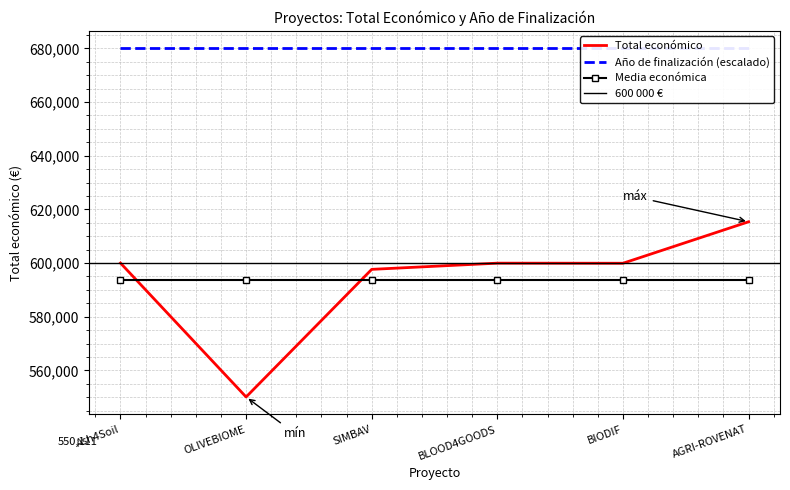

What is the difference between the values at OLIVEBIOME and AGRI-ROVENAT?

65264